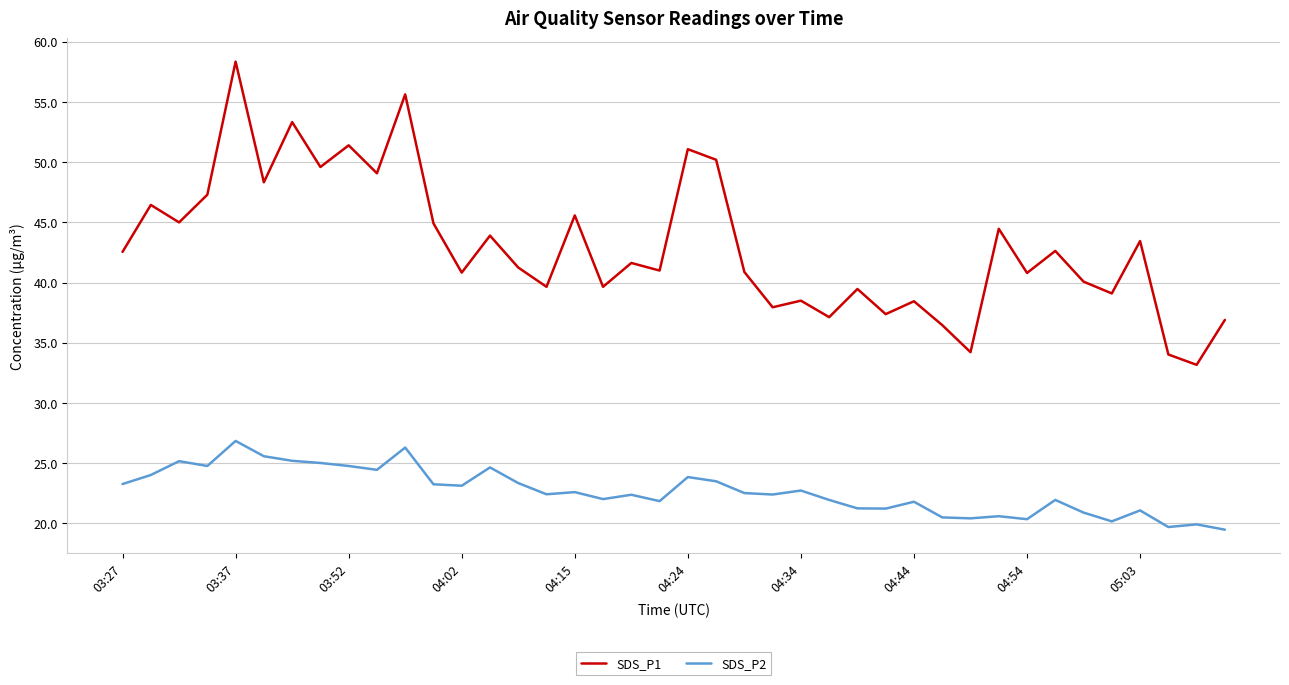

Rank the series by their average value, from lowest to highest.

SDS_P2, SDS_P1